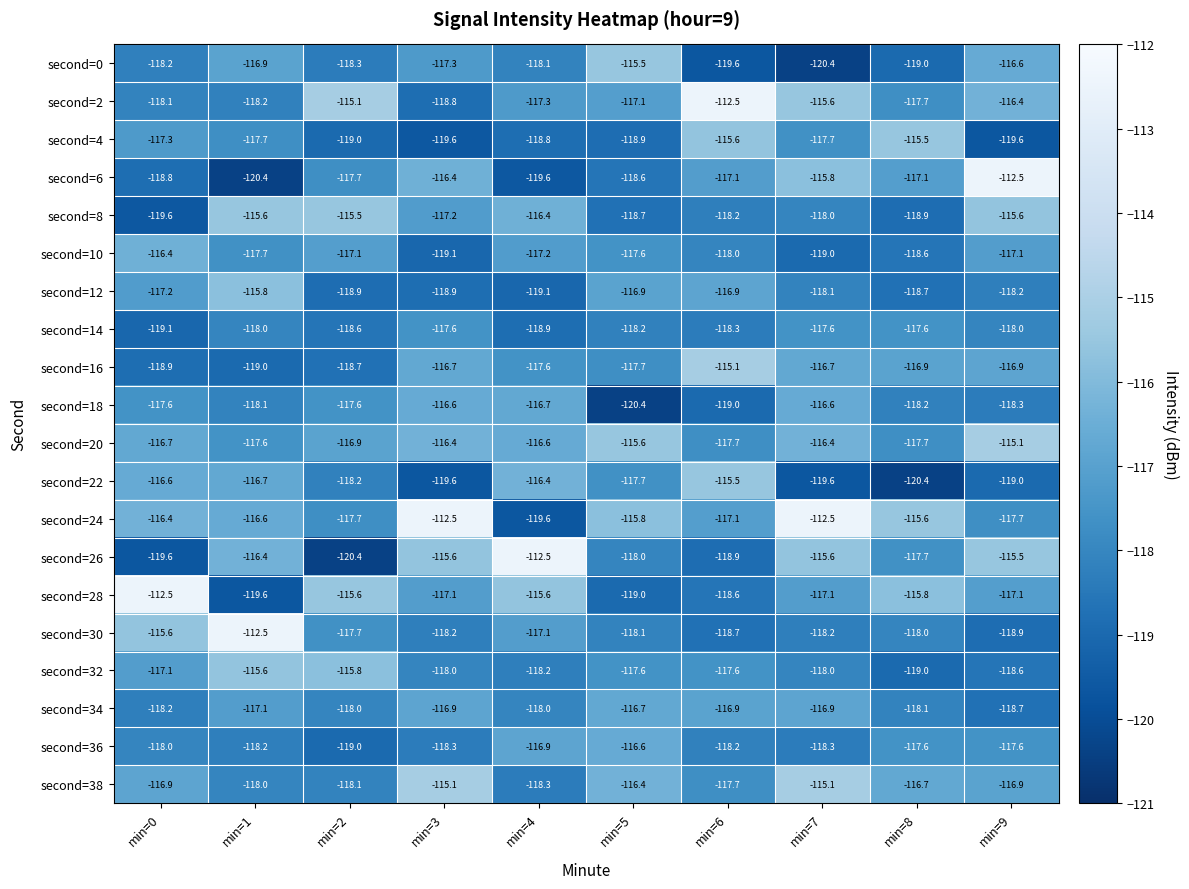

What is the smallest value displayed?

-120.4